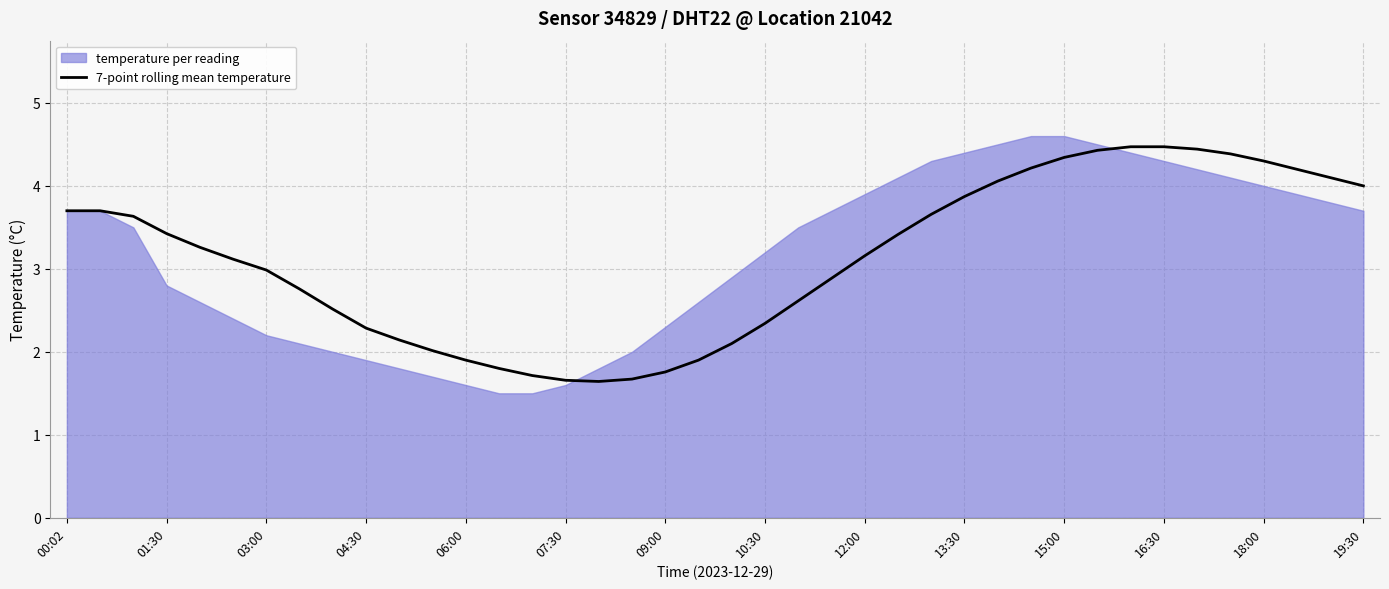

Is it true that 7-point rolling mean temperature equals 2.3 at 04:30?

True